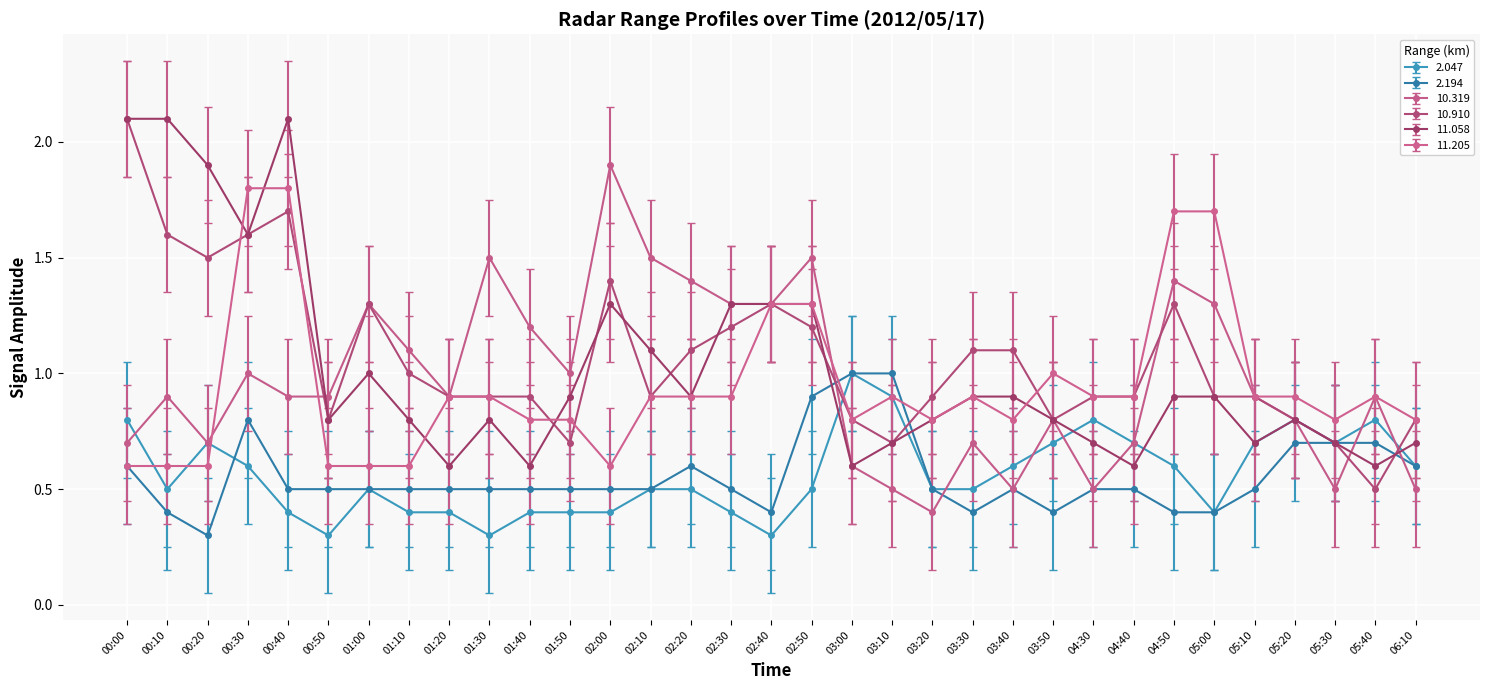

What is the average value of the 2.047 series?

0.6